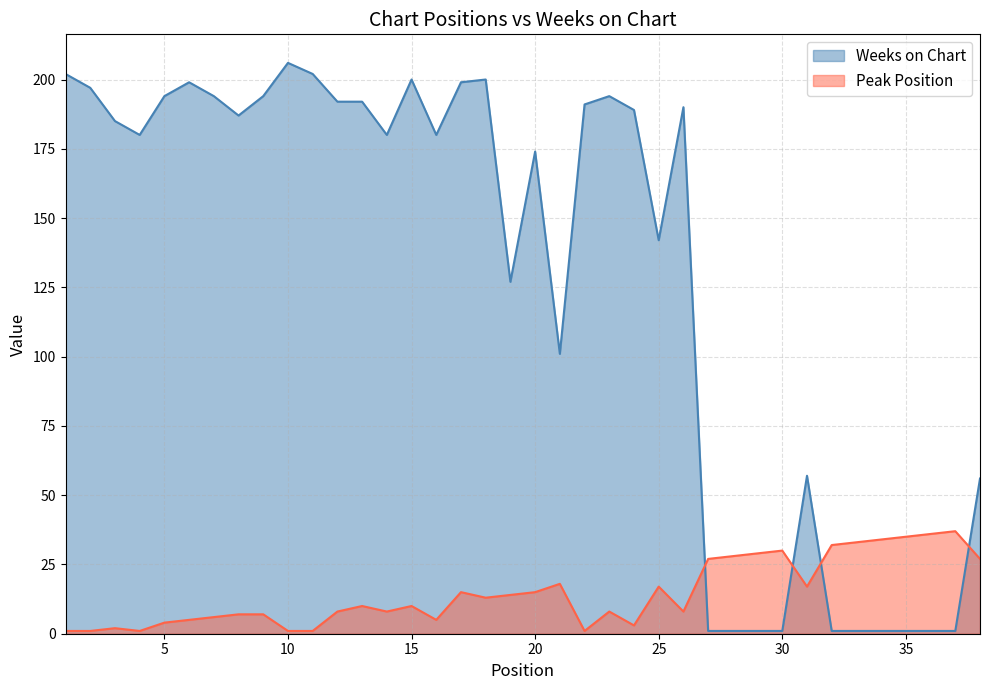

How many series are shown in this chart?

2